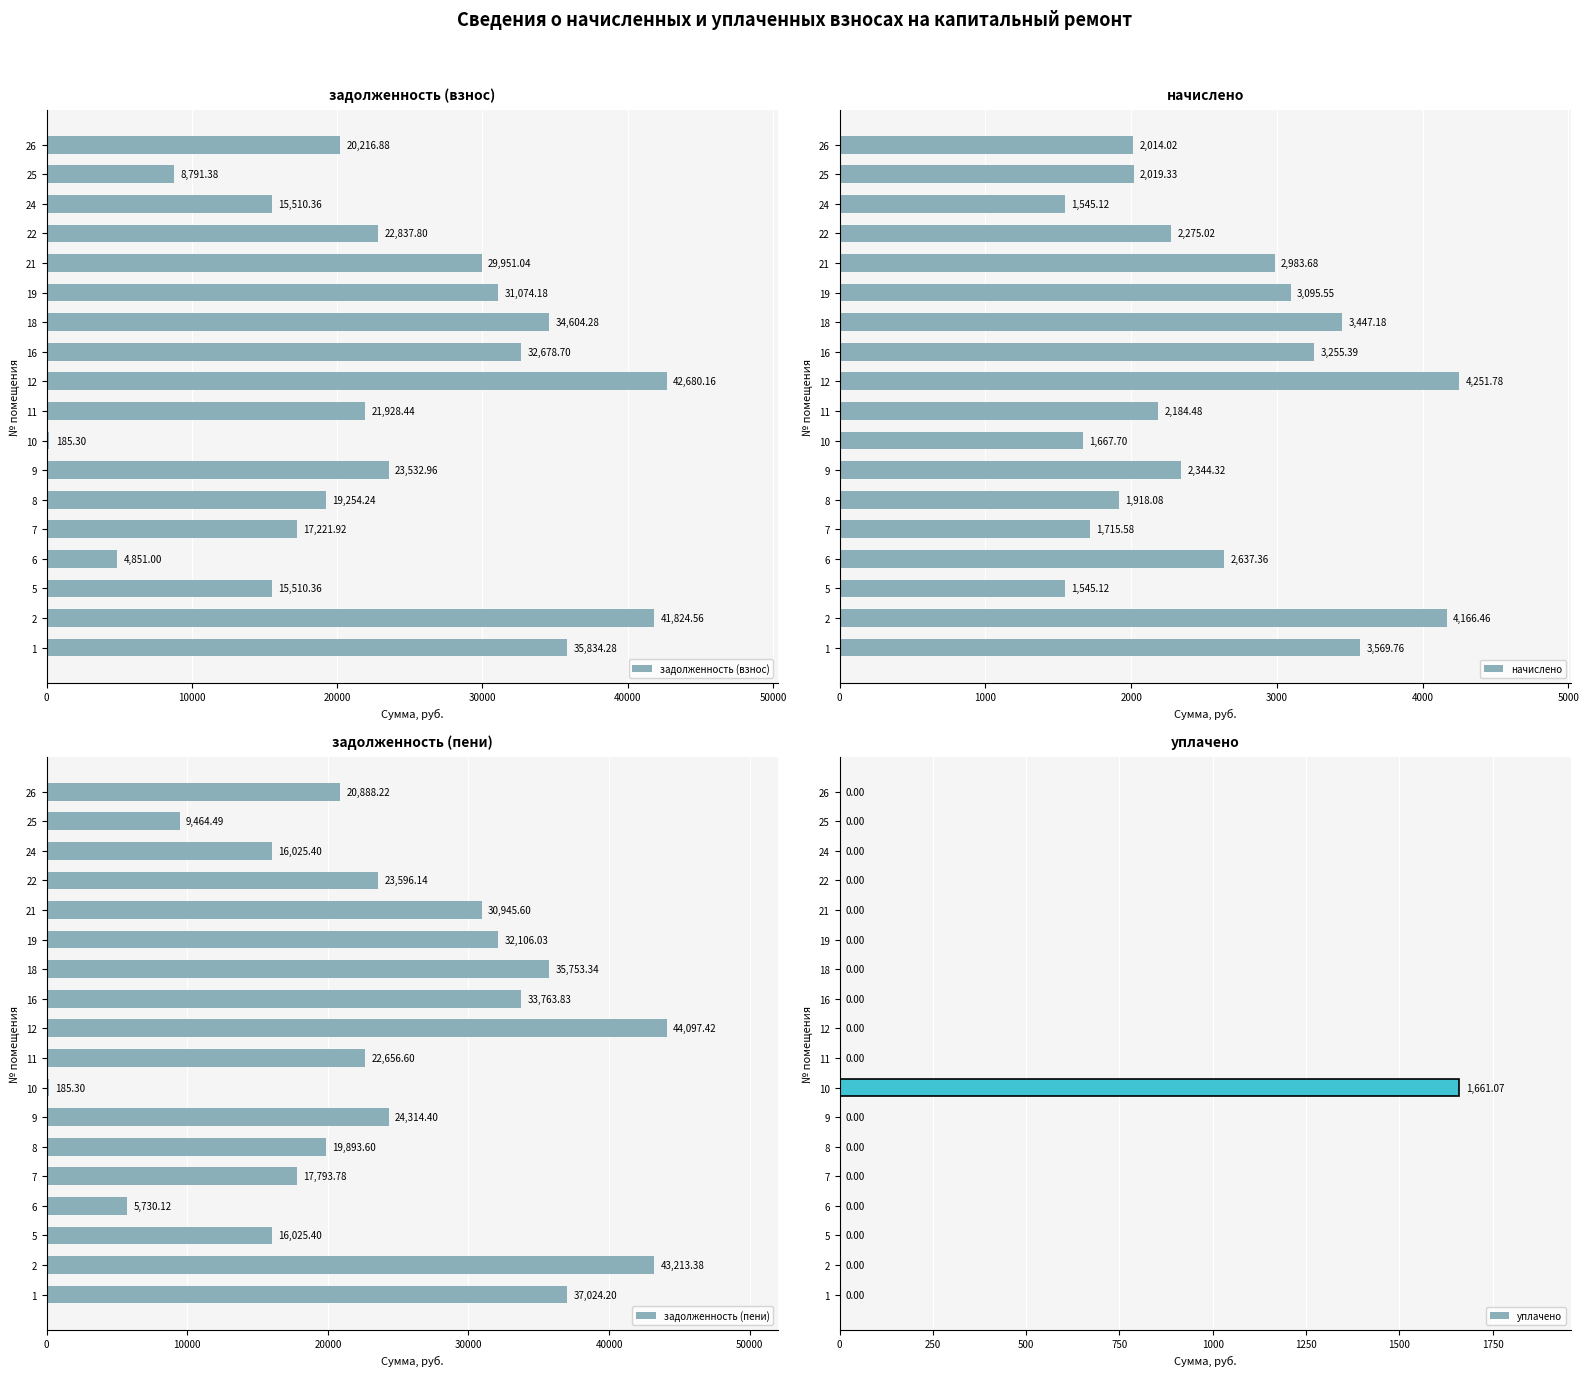

What is the difference between the задолженность (взнос) values at 16 and 5?

17168.3